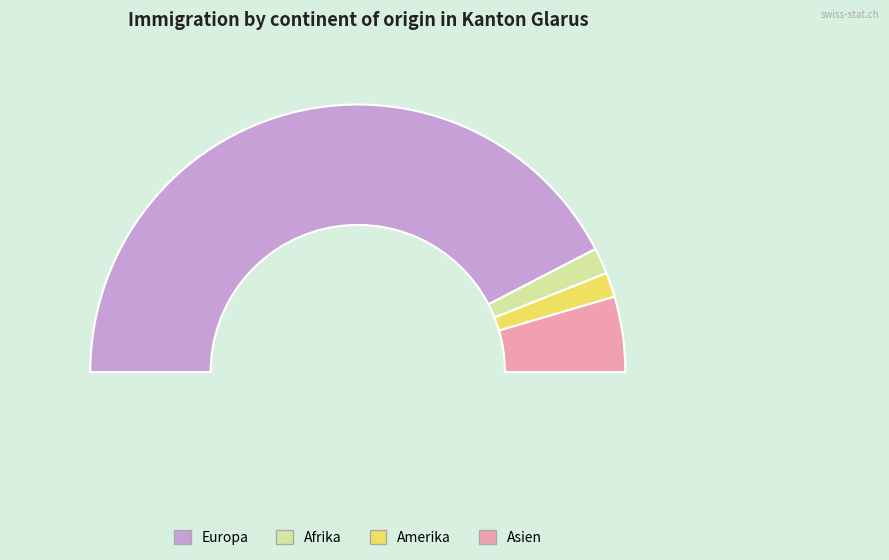

What percentage is the Afrika slice, to the nearest percent?

3%